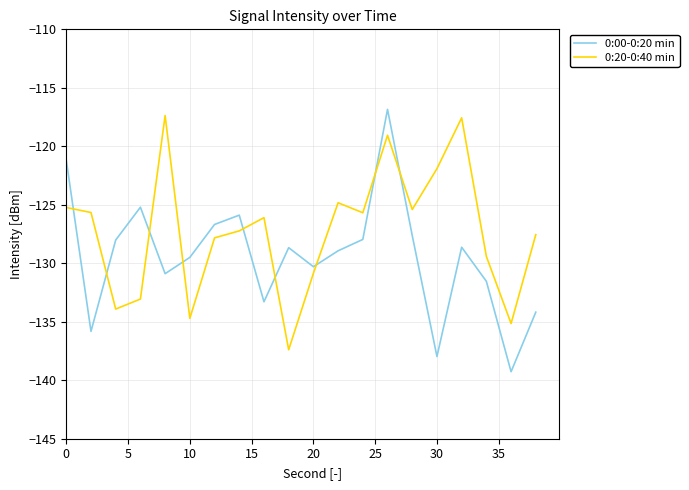

Does the chart have visible grid lines?

Yes